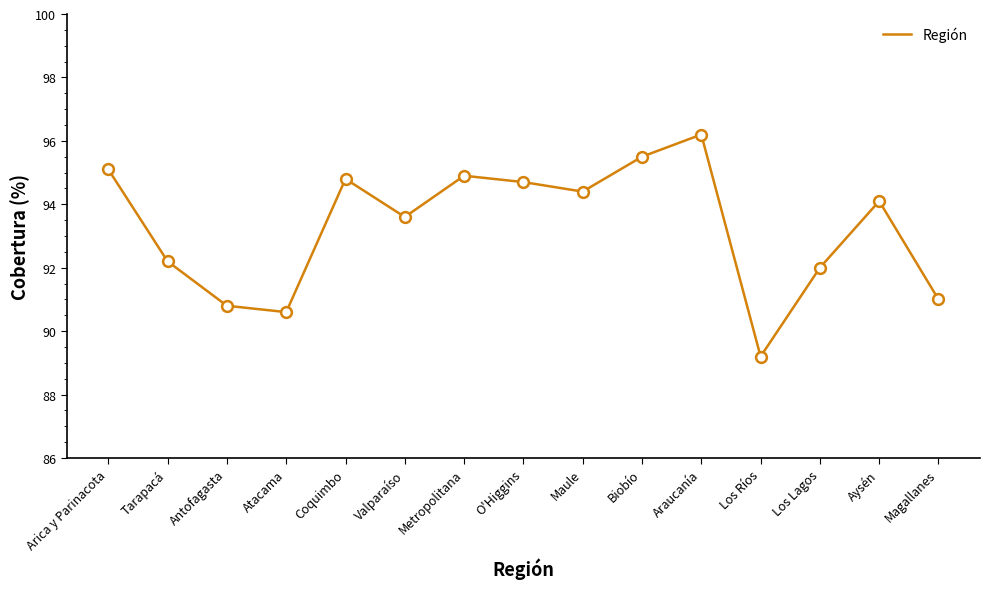

What is the change in value from Antofagasta to Maule?

+3.6